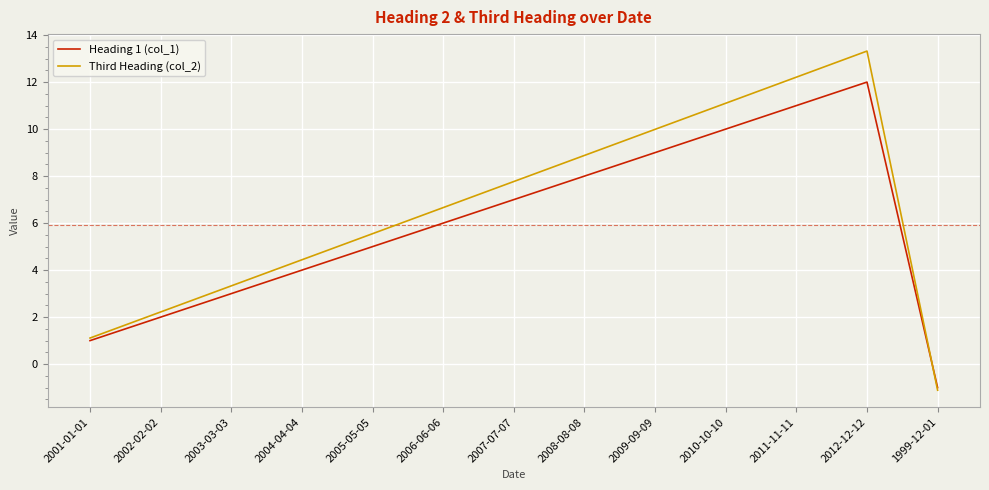

Rank the series by their average value, from lowest to highest.

Heading 1 (col_1), Third Heading (col_2)